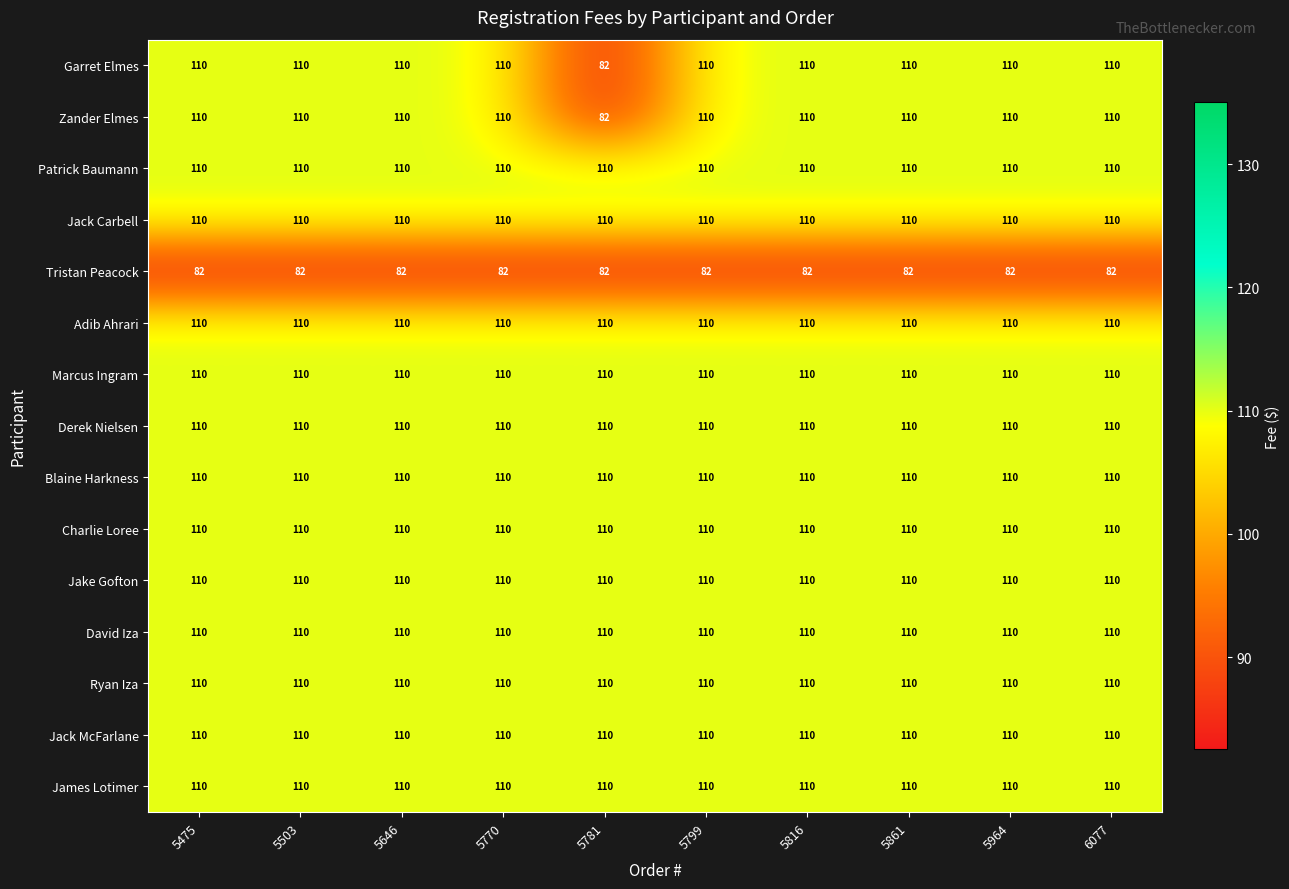

True or false: Tristan Peacock has a value of 82 at 5799.

True